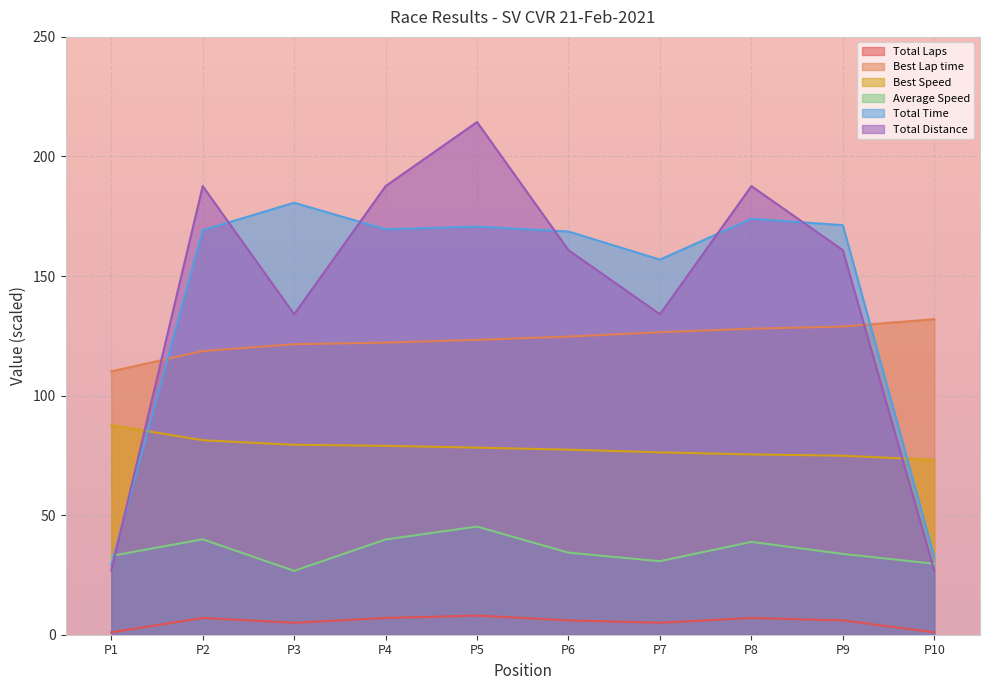

Reading left to right, list all the values displayed in this chart.

Total Laps: 1.0	7.0	5.0	7.0	8.0	6.0	5.0	7.0	6.0	1.0
Best Lap time: 110.1	118.6	121.5	122.2	123.3	124.7	126.5	128.0	128.9	131.9
Best Speed: 87.6	81.3	79.4	79.0	78.2	77.4	76.3	75.4	74.9	73.1
Average Speed: 33.0	39.9	26.7	39.8	45.2	34.3	30.8	38.8	33.8	29.7
Total Time: 29.3	169.2	180.6	169.5	170.7	168.6	156.9	173.9	171.3	32.5
Total Distance: 26.8	187.6	134.0	187.6	214.4	160.8	134.0	187.6	160.8	26.8